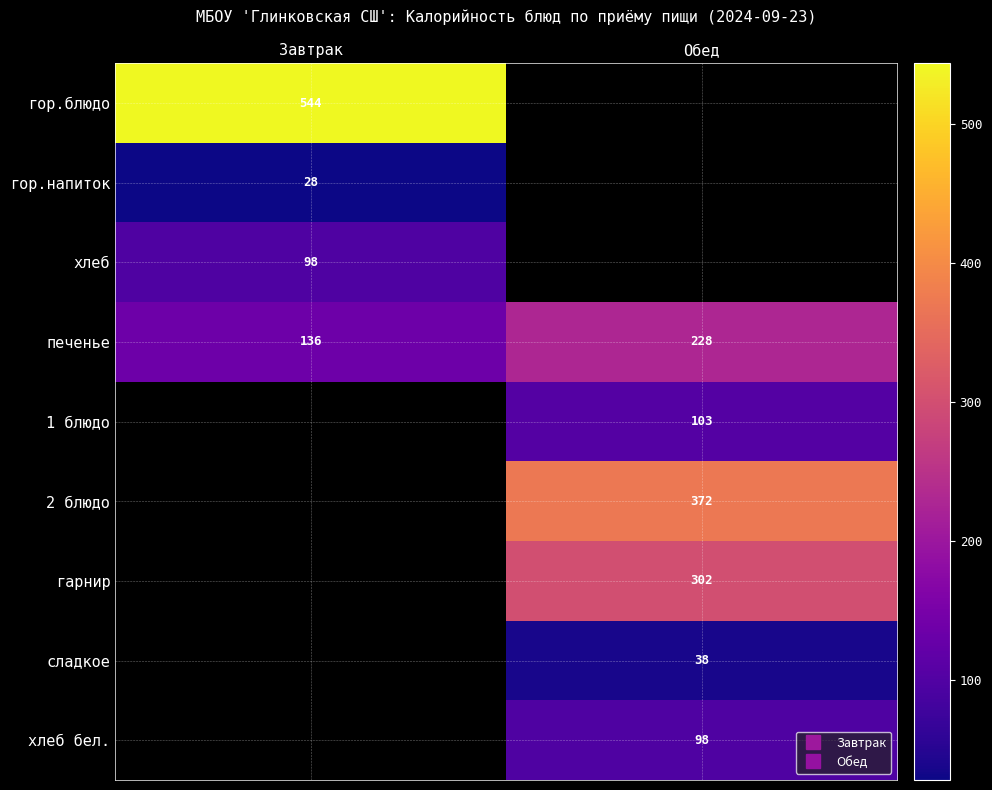

At which label does сладкое reach its minimum?

Завтрак